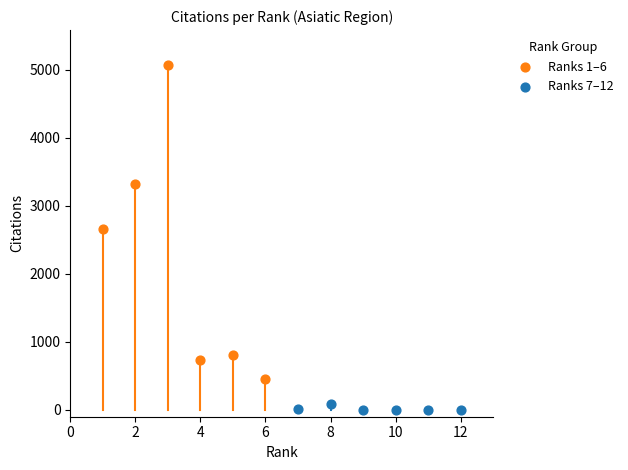

Which series has the widest spread of Y values?

Ranks 1–6